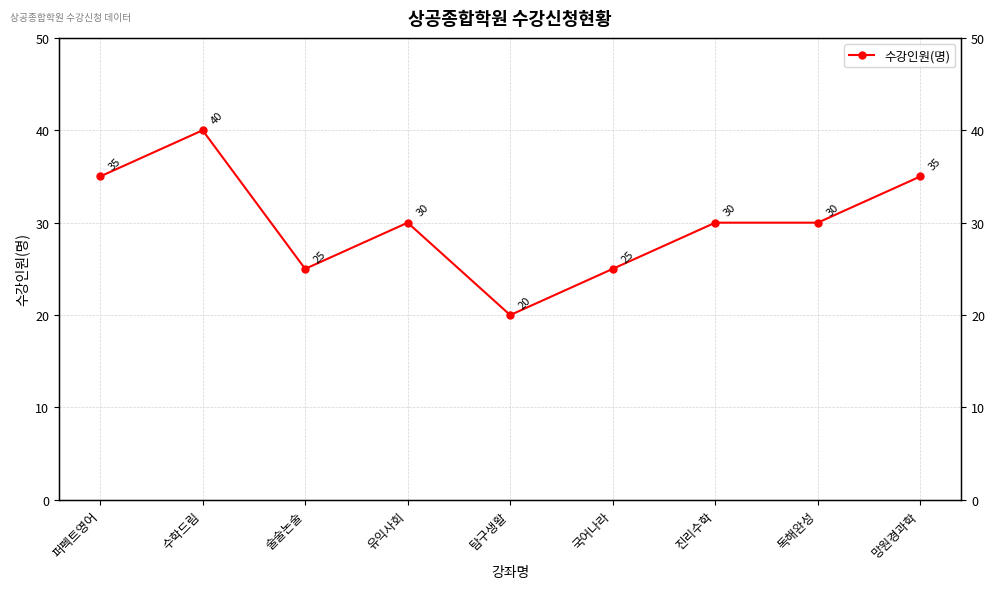

What is the difference between the maximum and minimum values?

20